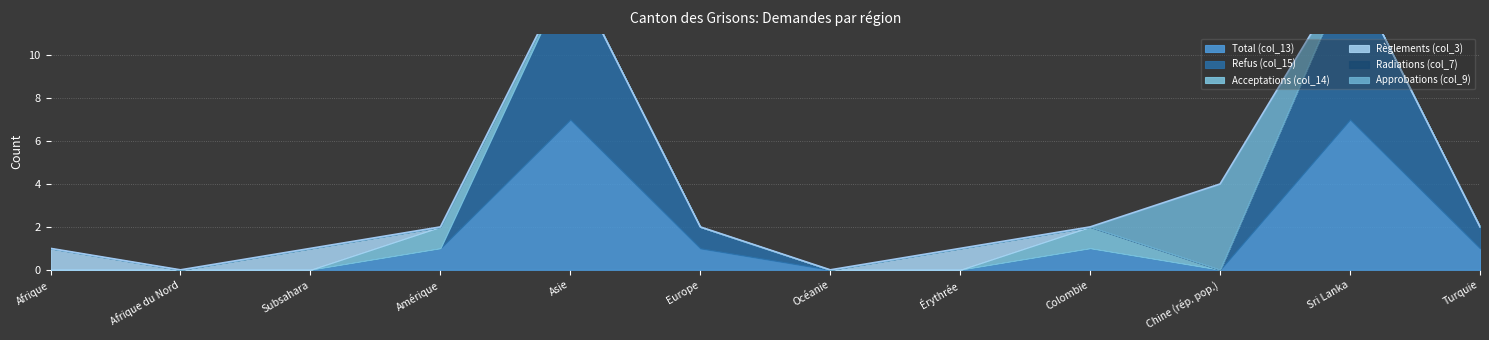

At how many categories does at least one series exceed 2?

3